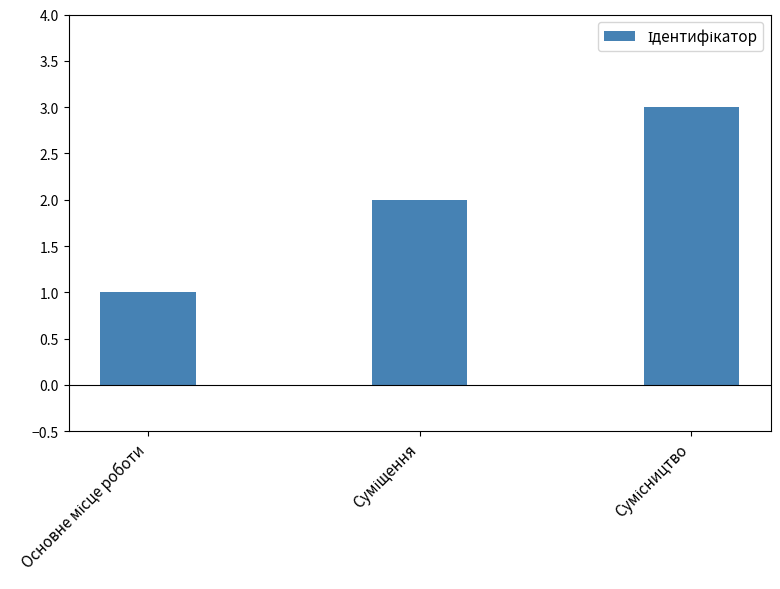

Are the bars grouped side by side (vs. stacked)?

No